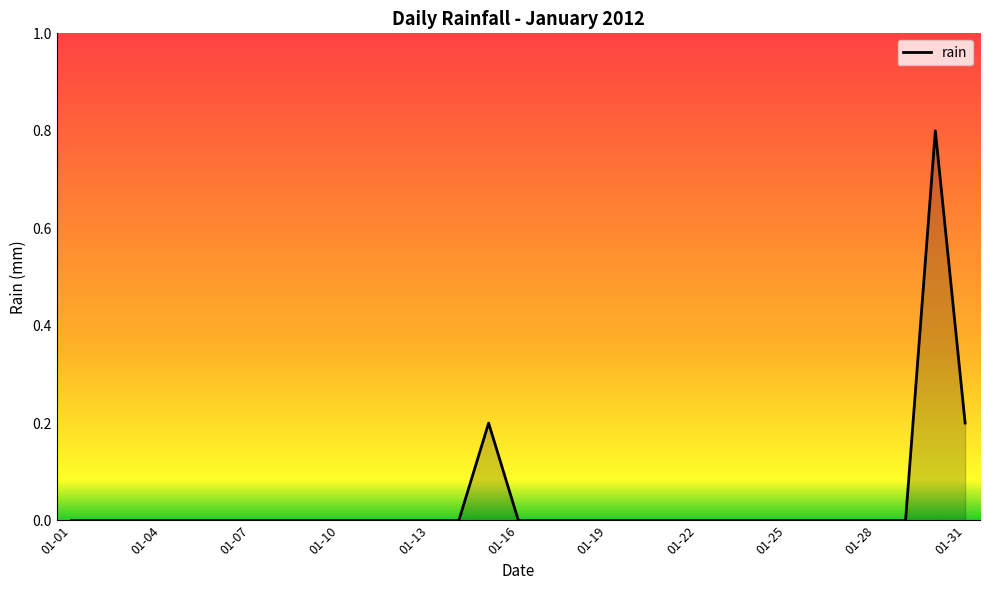

Does the chart have visible grid lines?

No